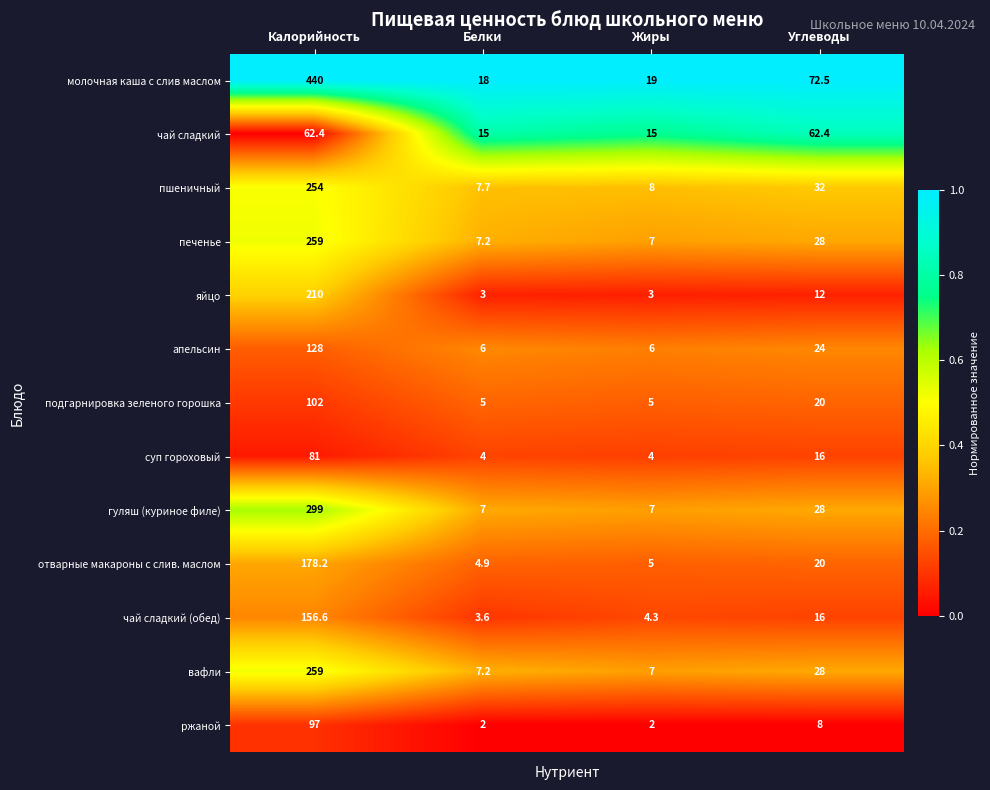

What is the total value across all series at Белки?

90.6